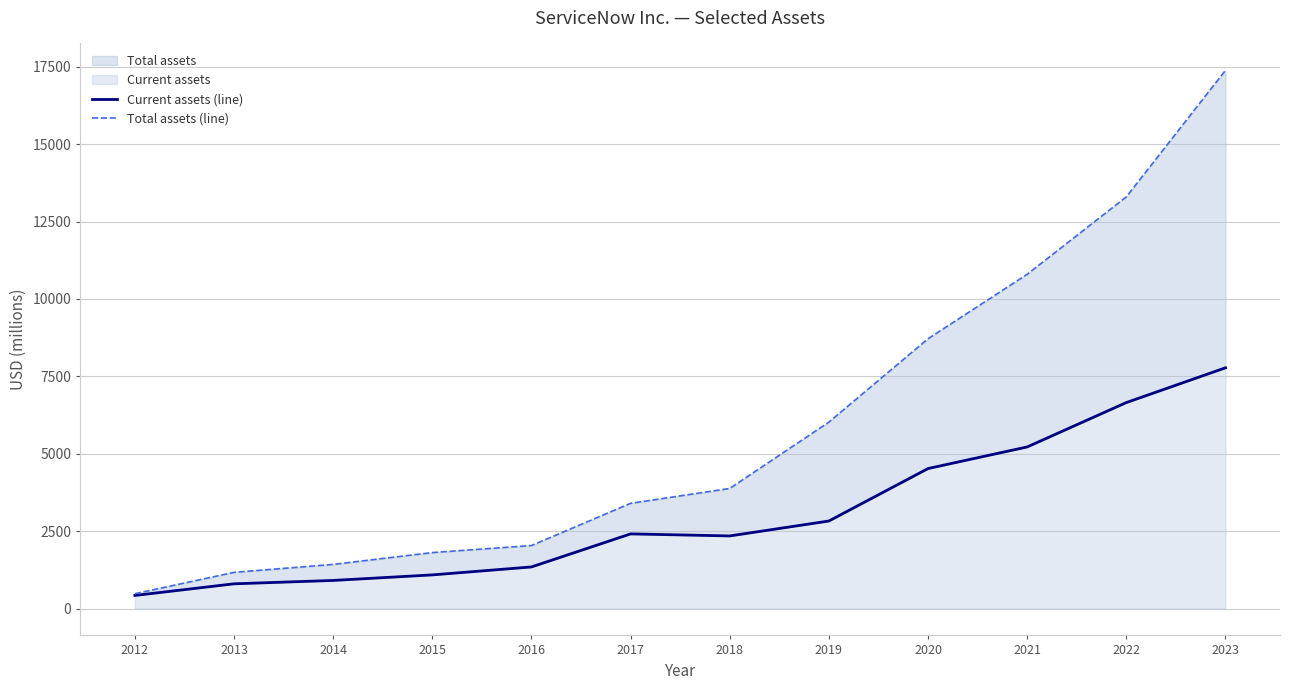

What is the maximum value for Current assets (line)?

7777